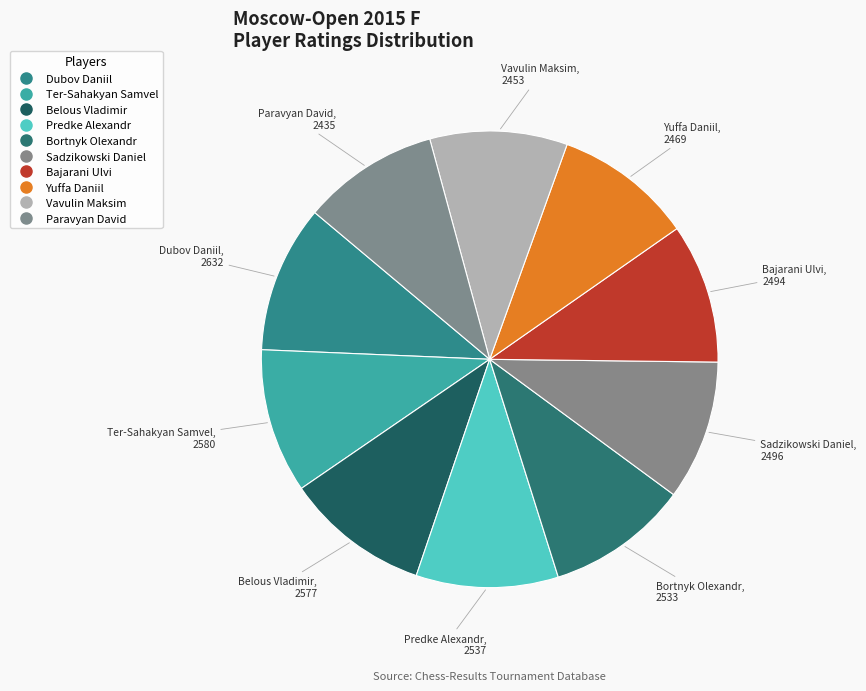

What is the largest slice in the pie chart?

Dubov Daniil